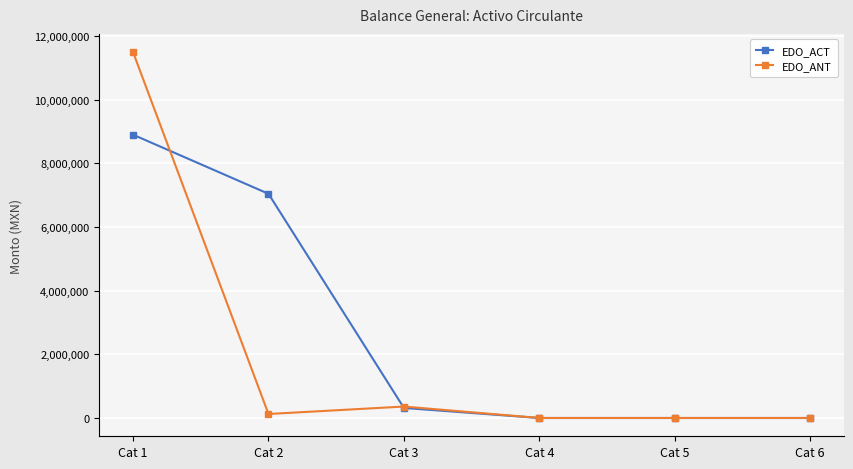

Reading right to left, list all the values displayed in this chart.

EDO_ACT: 0.0	0.0	0.0	315498.2	7040274.5	8895569.9
EDO_ANT: 0.0	0.0	0.0	359383.8	125313.5	11487141.0